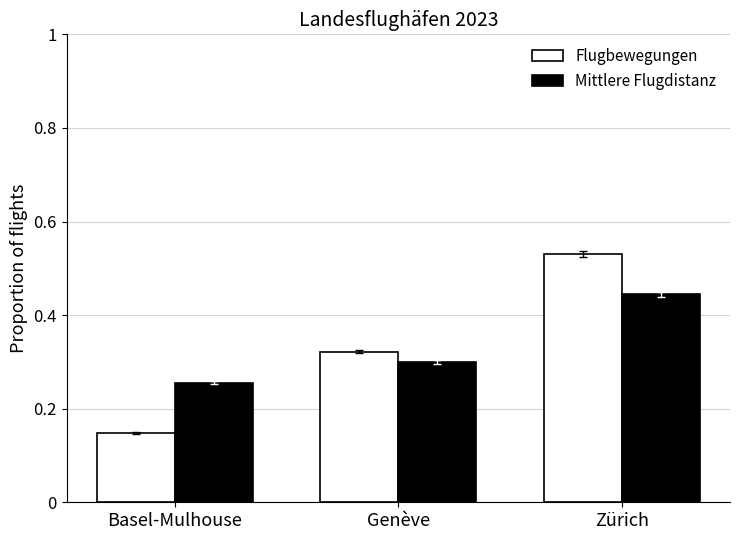

Does the chart contain any negative values?

No